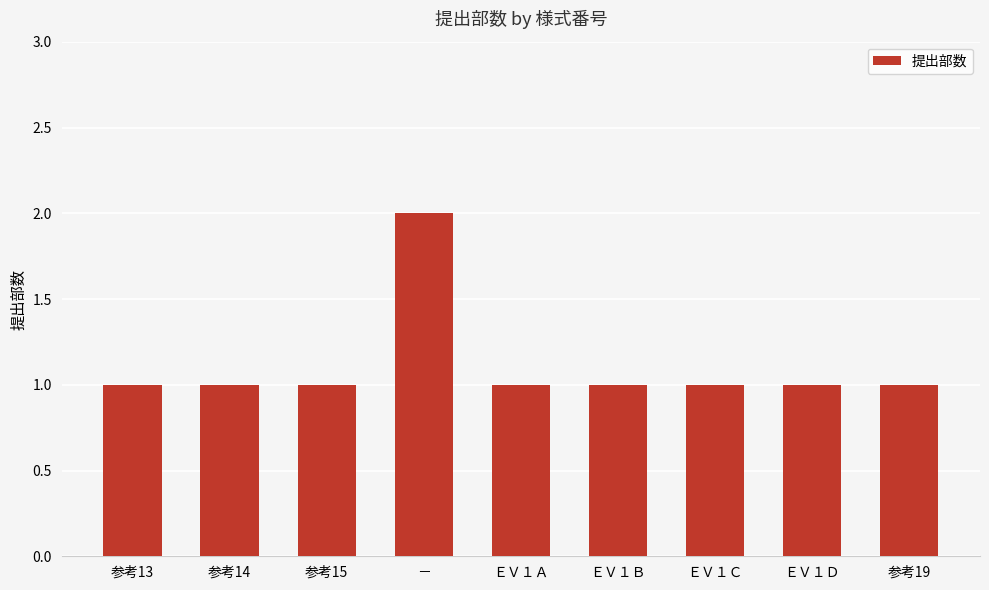

What position from the right is ＥＶ１Ａ?

5